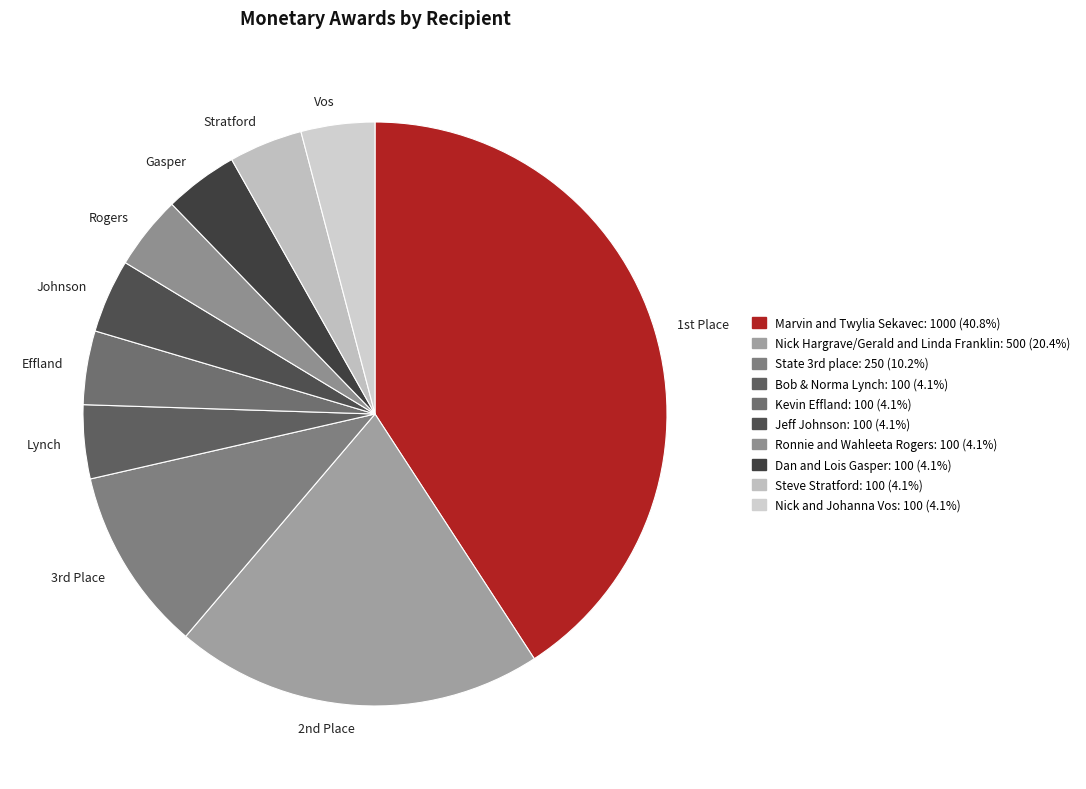

Which category has the biggest portion of the pie?

Marvin and Twylia Sekavec